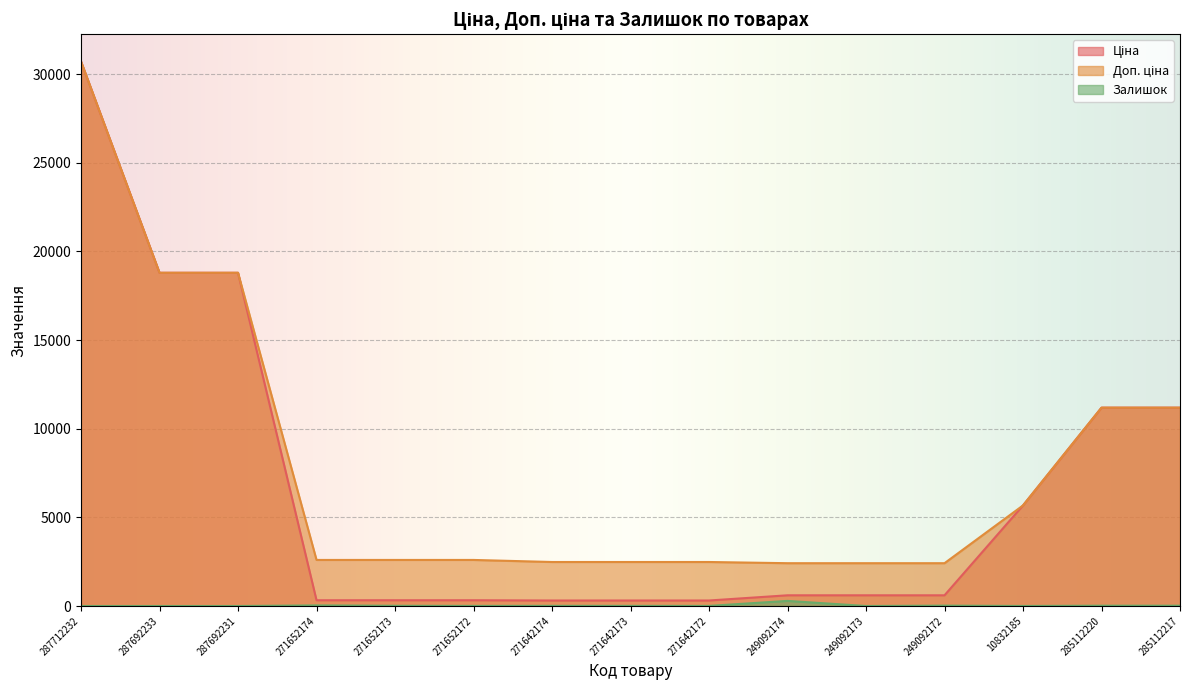

True or false: Ціна has a value of 324.8 at 271652172.

True